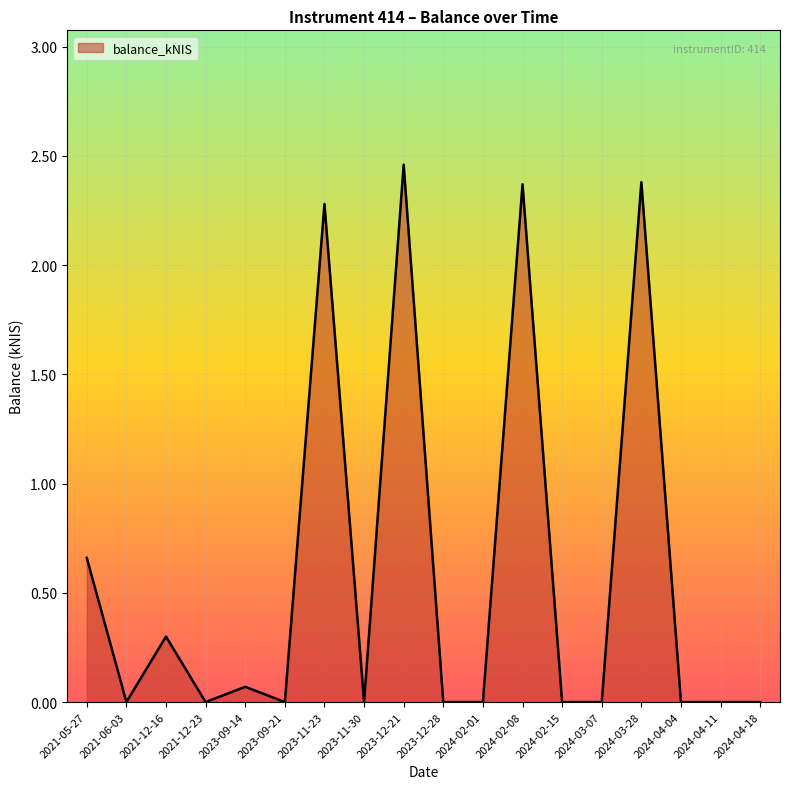

At which category does the chart reach its peak across all series?

2023-12-21